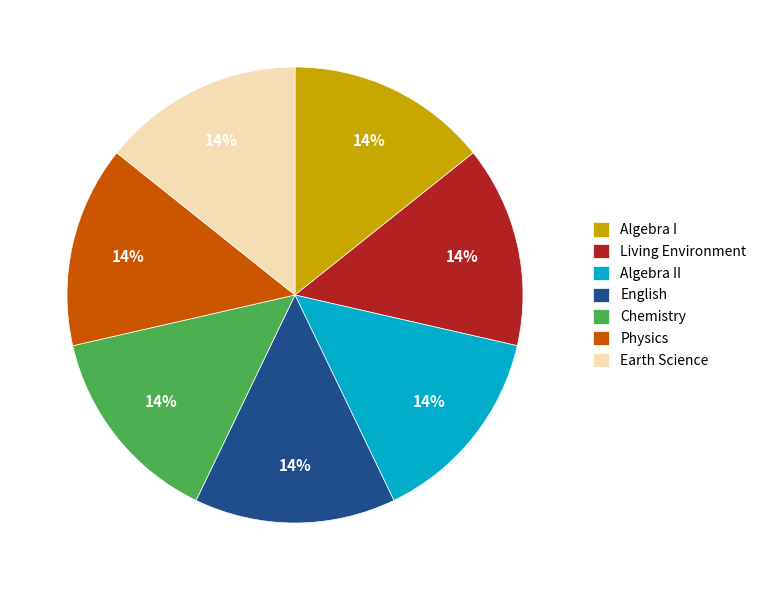

Is there a majority slice in this chart?

No